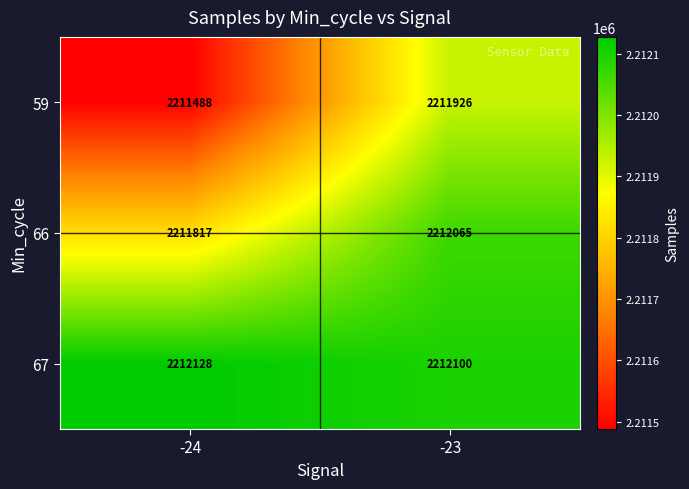

Reading left to right, transcribe all the data shown in this chart.

59: -24=2211488	-23=2211926
66: -24=2211817	-23=2212065
67: -24=2212128	-23=2212100